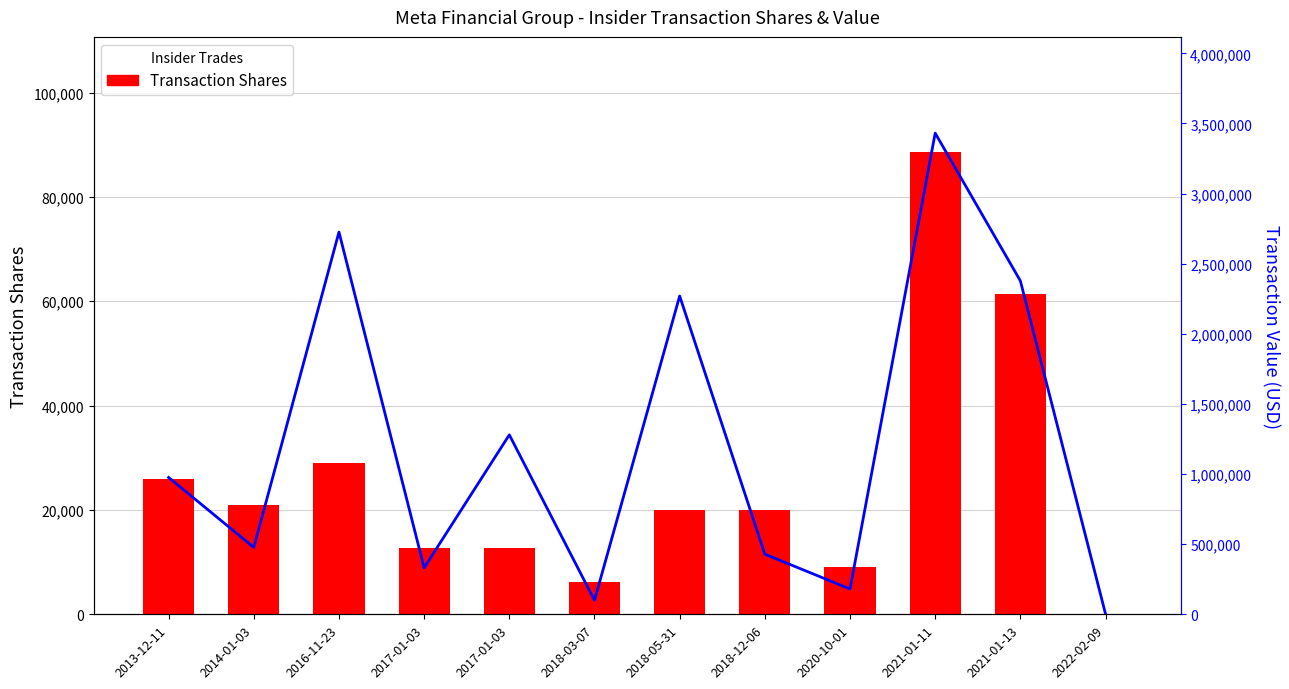

Count the number of data series in this chart.

2